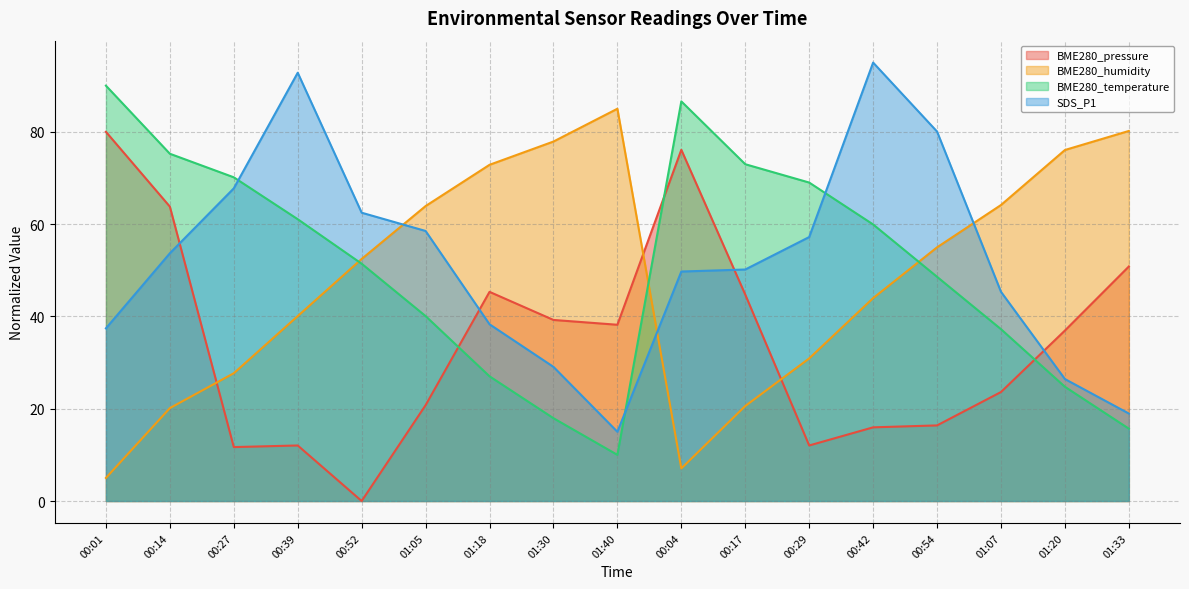

Reading right to left, transcribe all the data shown in this chart.

BME280_pressure: 50.8	36.9	23.6	16.4	16.0	12.0	44.7	76.1	38.2	39.2	45.3	20.8	0.0	12.0	11.7	63.8	80.0
BME280_humidity: 80.2	76.1	64.1	55.0	44.0	30.9	20.6	7.1	85.0	77.9	72.9	63.9	52.4	40.1	27.7	20.1	5.0
BME280_temperature: 15.7	24.8	37.2	48.6	59.9	69.0	73.0	86.6	10.0	17.9	27.0	40.1	51.4	61.1	70.1	75.2	90.0
SDS_P1: 19.0	26.4	45.3	80.1	95.0	57.2	50.2	49.7	15.0	29.1	38.3	58.5	62.5	92.8	67.7	53.7	37.4